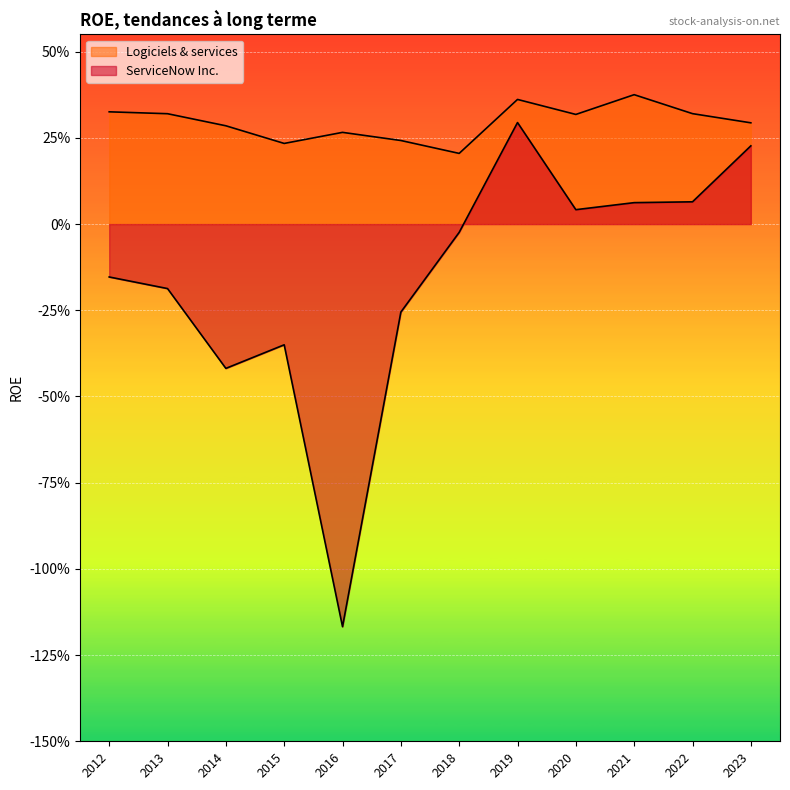

What are all the series names shown in the legend?

ServiceNow Inc., Logiciels & services